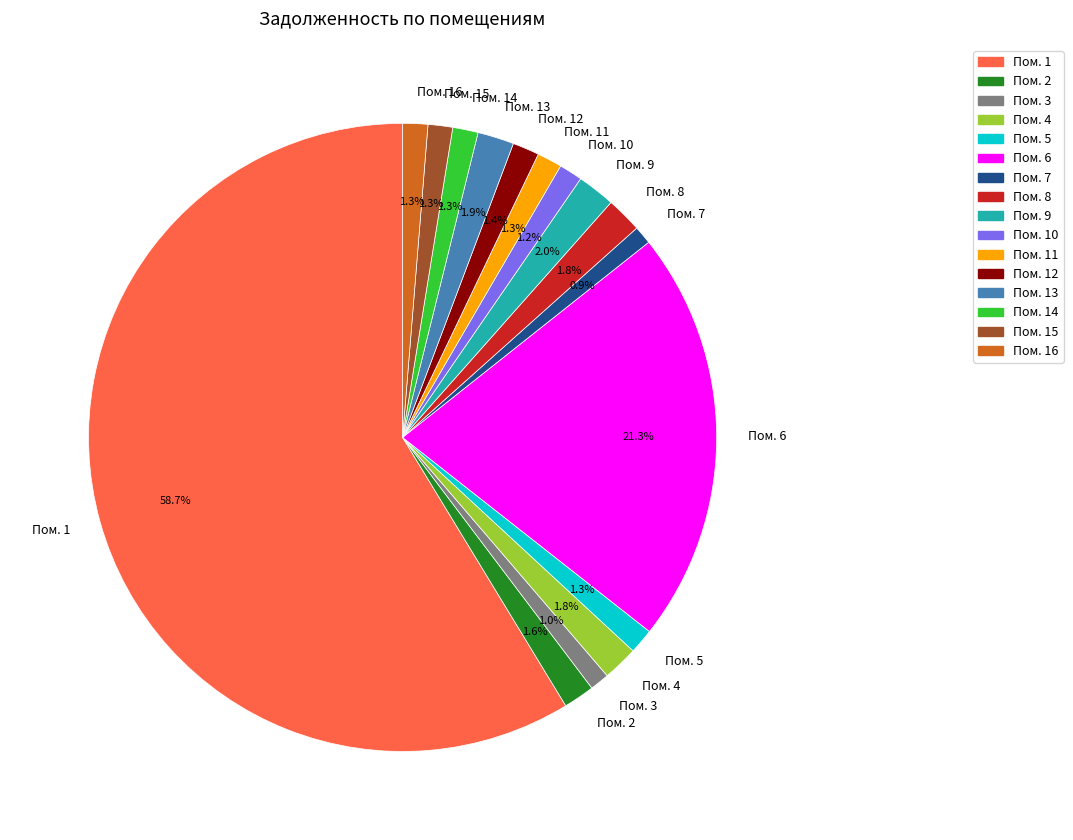

Does any single category account for the majority?

Yes